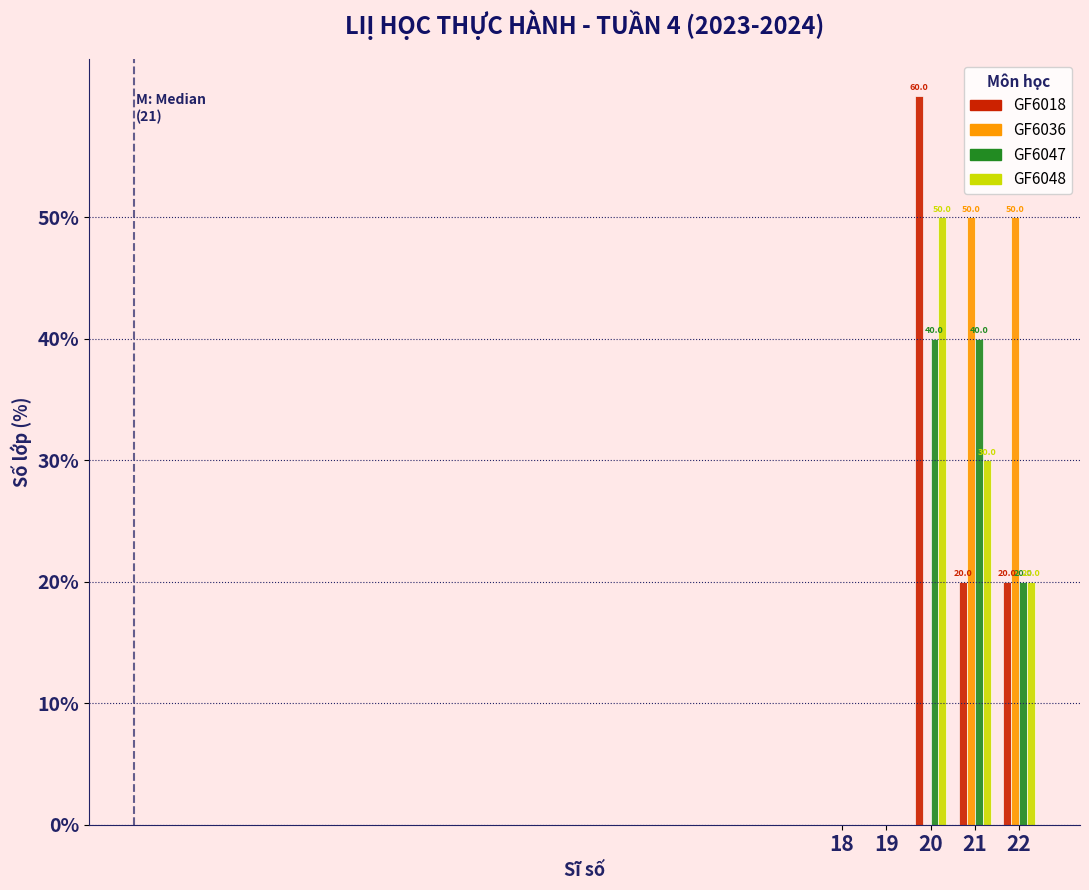

Reading left to right, list all the values displayed in this chart.

GF6018: 18=0	19=0	20=60	21=20	22=20
GF6036: 18=0	19=0	20=0	21=50	22=50
GF6047: 18=0	19=0	20=40	21=40	22=20
GF6048: 18=0	19=0	20=50	21=30	22=20